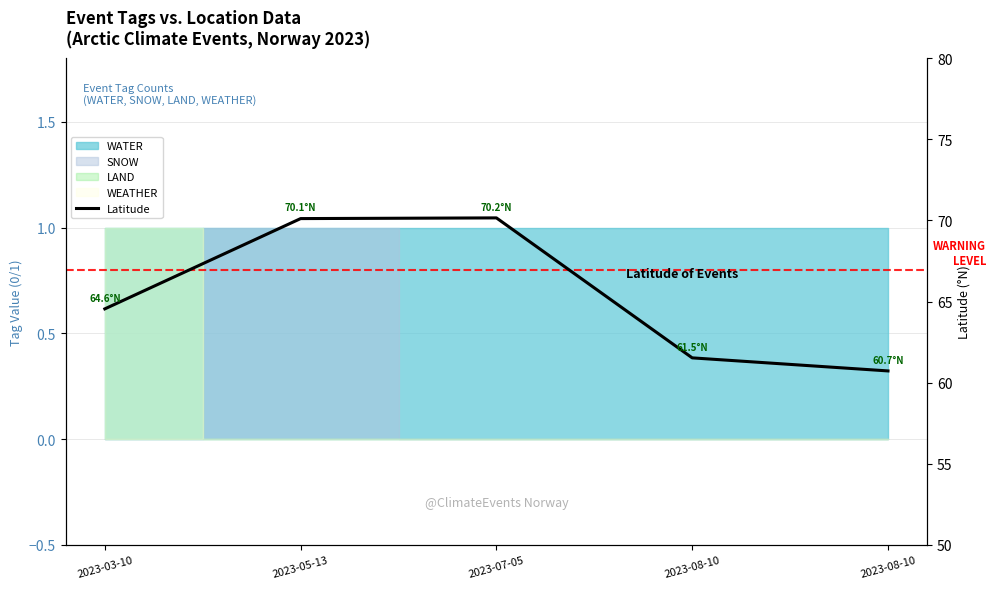

Is it true that the value at 2023-07-05 is 70.2?

True